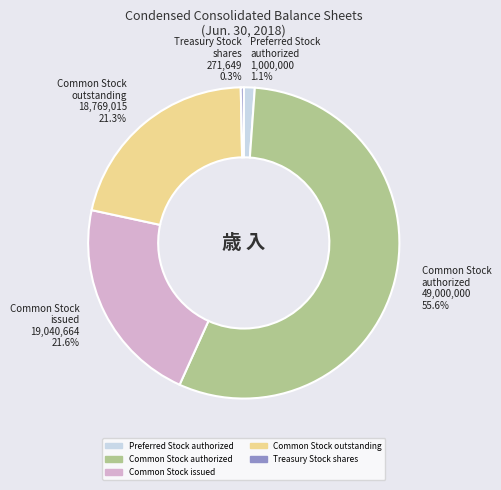

To the nearest percent, what percentage of the pie is Common Stock issued?

22%